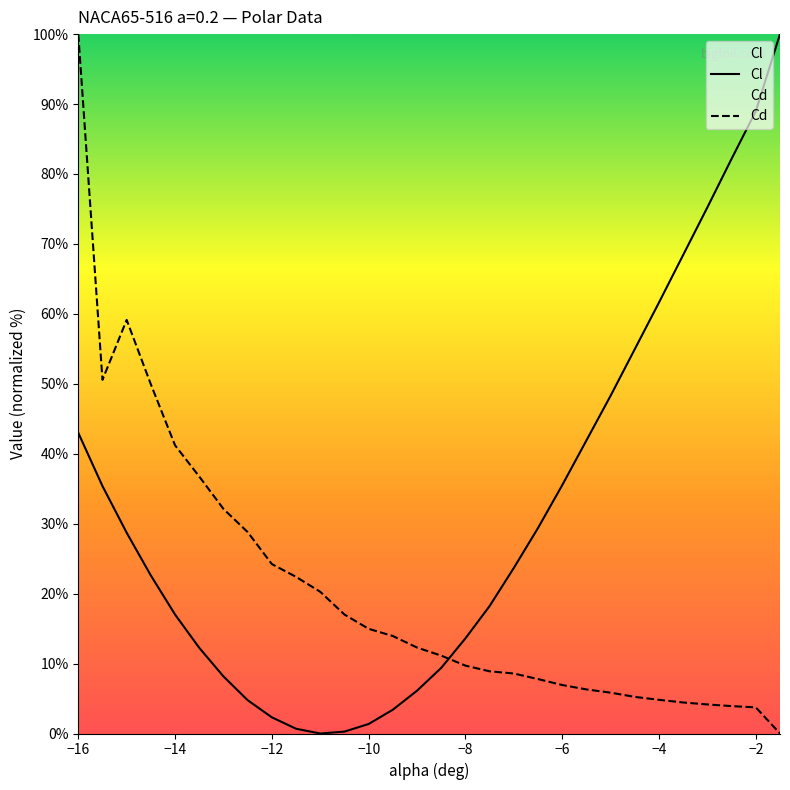

The Cl series shows 19.1 at -13.5. True or false?

False